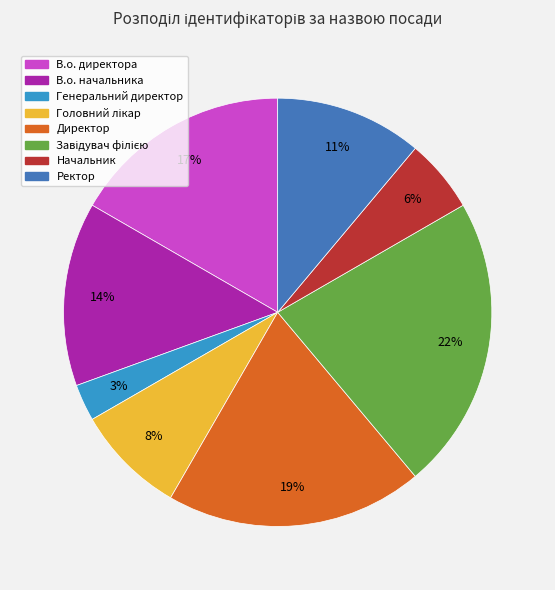

What is the smallest slice in the pie chart?

Генеральний директор